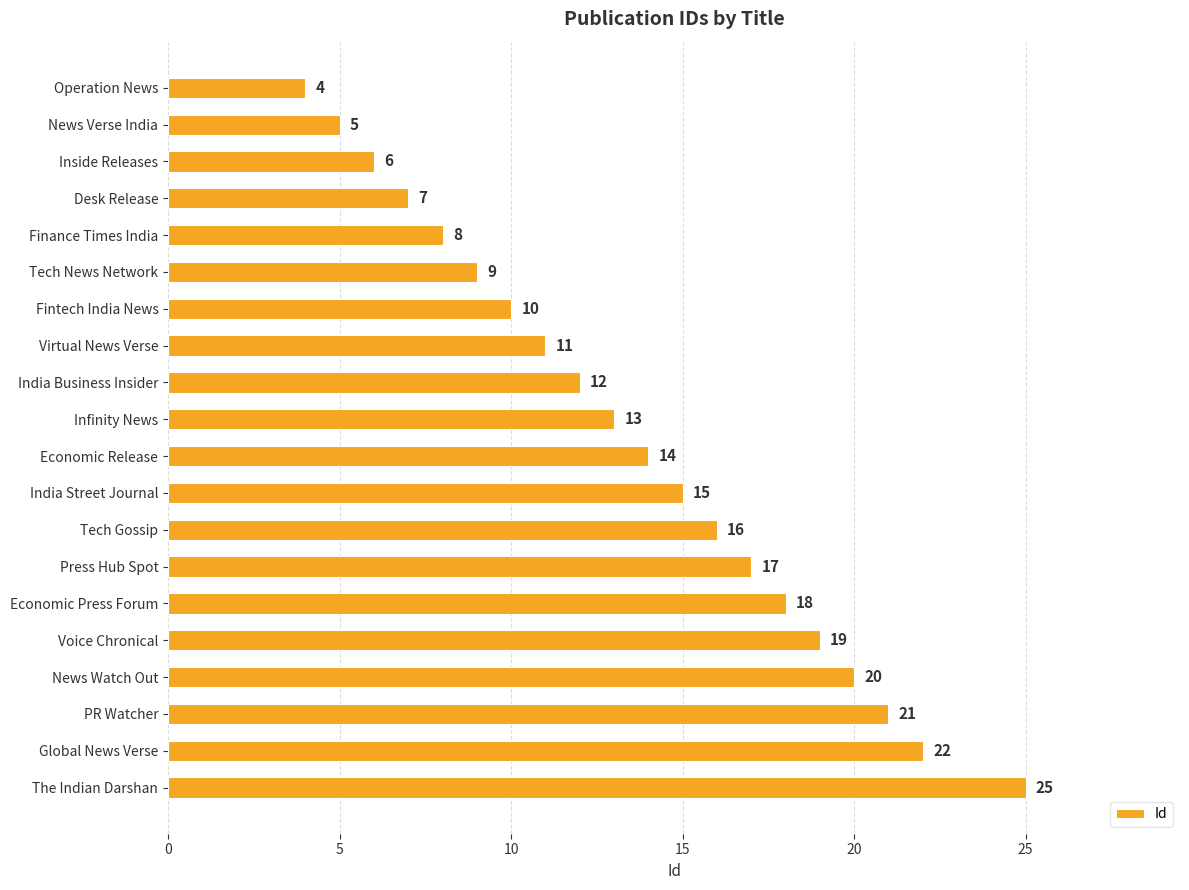

The value at Voice Chronical is 19. True or false?

True